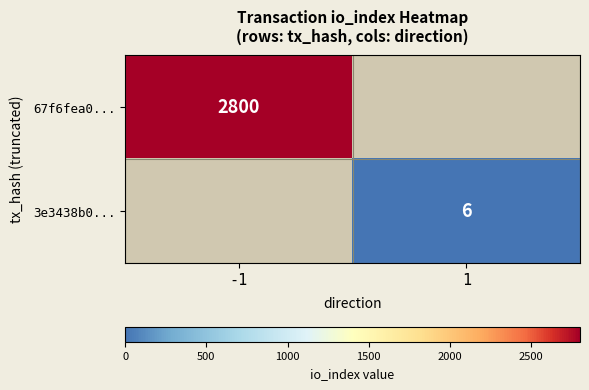

What is the greatest value displayed?

2800.0